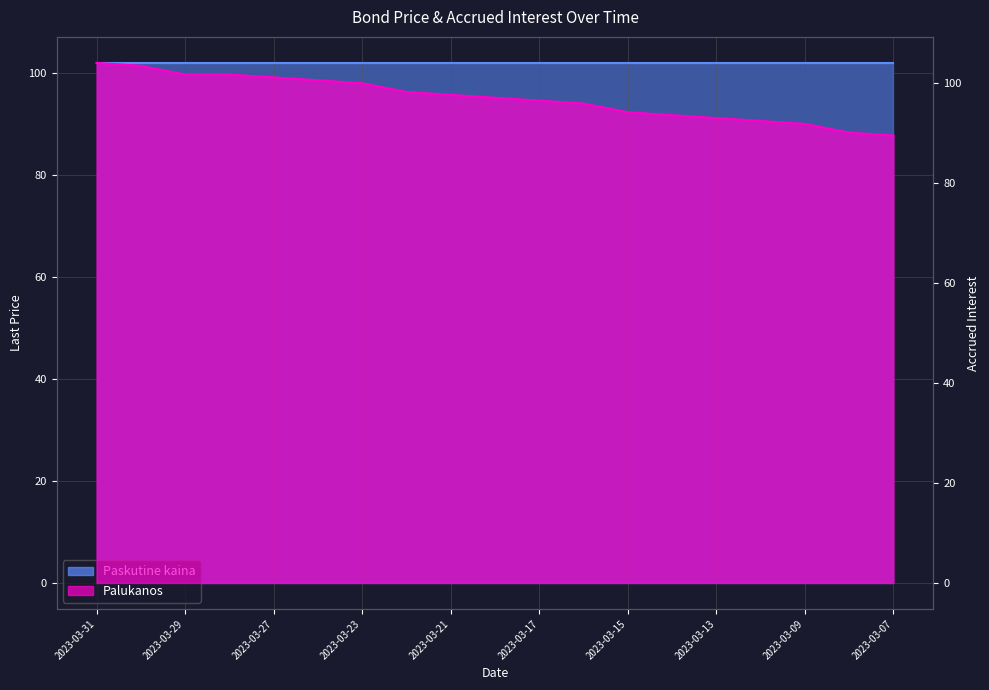

What is the average value?

96.9